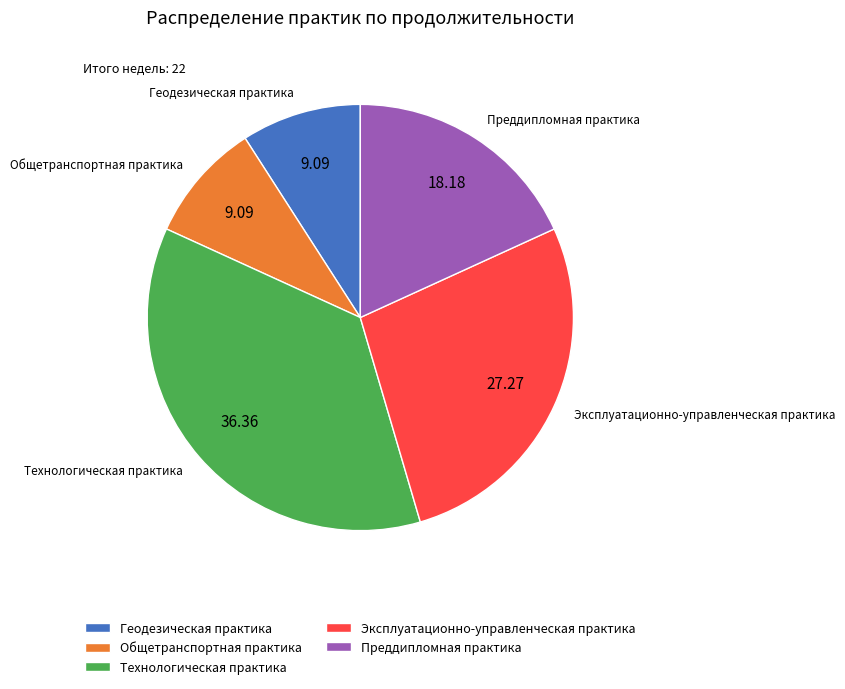

Is it true that Преддипломная практика is 18% of the pie?

True